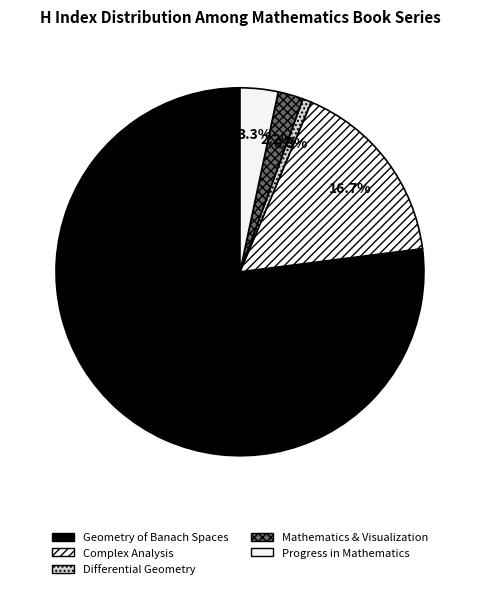

To the nearest percent, what is the difference between the largest and smallest slice percentages?

76%